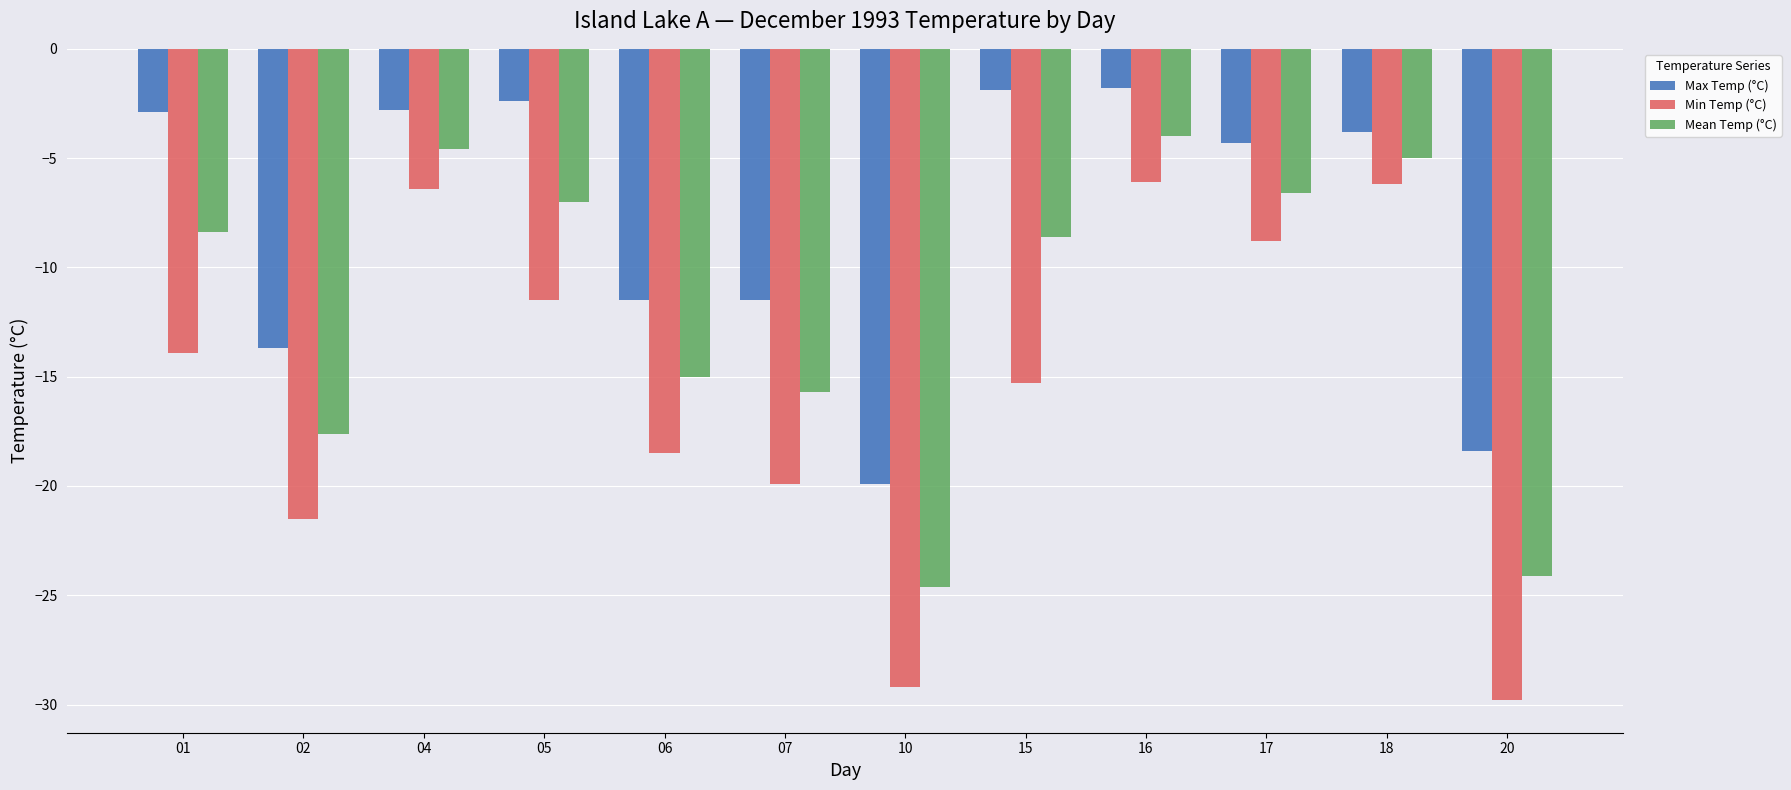

Where does the Mean Temp (°C) series first go above -8?

04